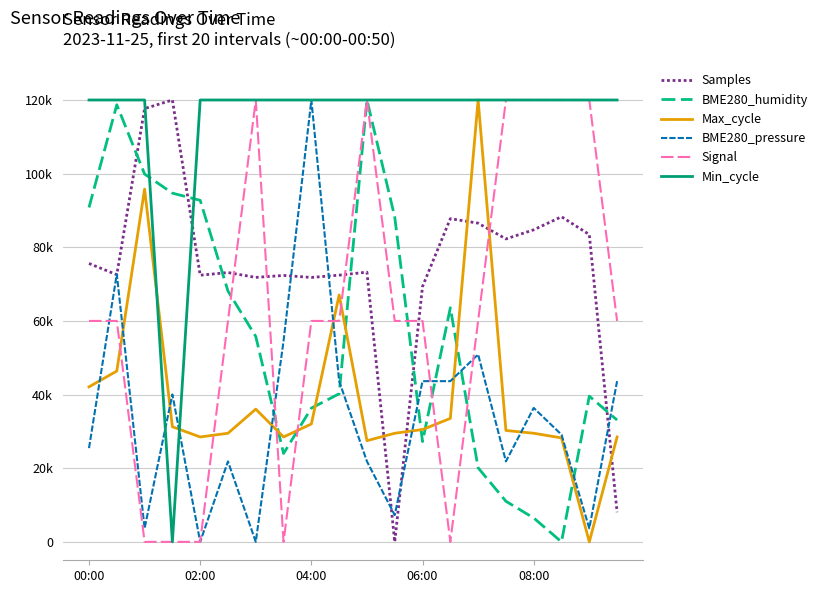

Does the chart have visible grid lines?

Yes